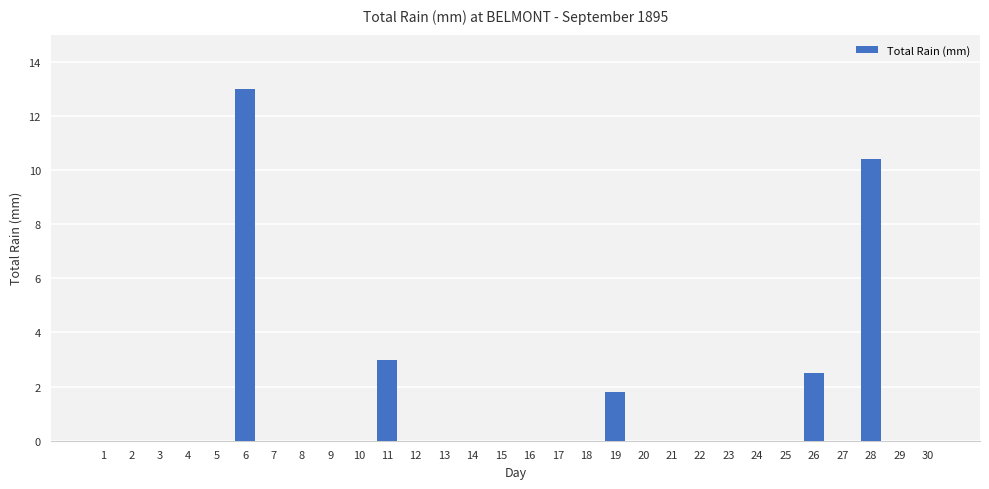

Are the bars horizontal?

No